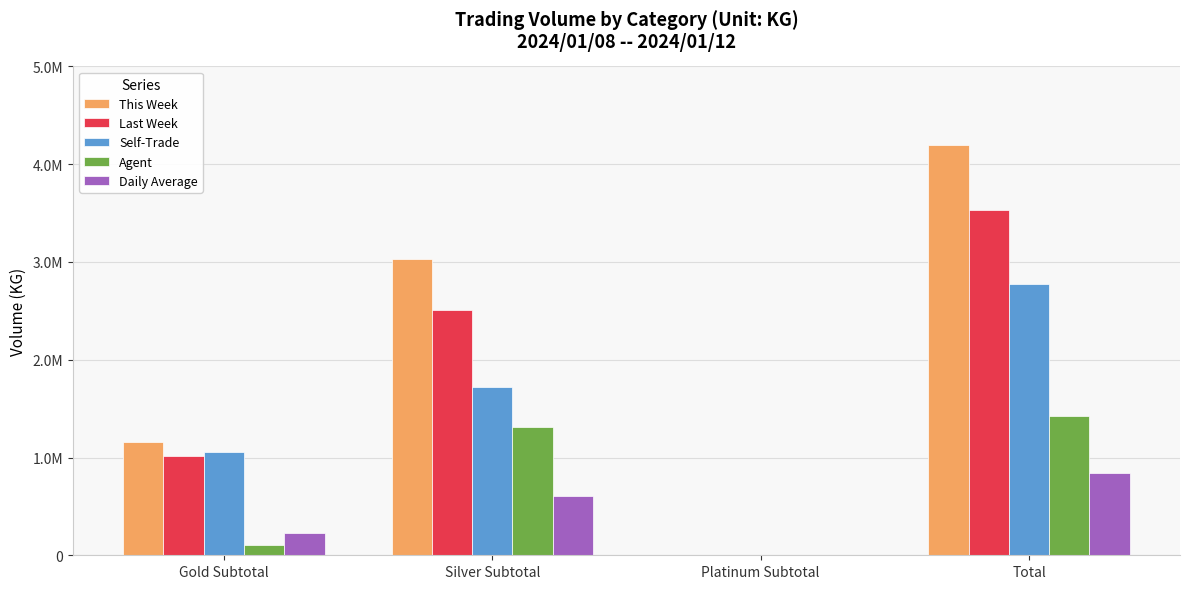

Reading left to right, transcribe all the data shown in this chart.

This Week: Gold Subtotal=1160740.0	Silver Subtotal=3031038.0	Platinum Subtotal=782.0	Total=4192560.0
Last Week: Gold Subtotal=1020329.6	Silver Subtotal=2508234.0	Platinum Subtotal=398.0	Total=3528961.6
Self-Trade: Gold Subtotal=1052072.0	Silver Subtotal=1718489.0	Platinum Subtotal=507.0	Total=2771068.0
Agent: Gold Subtotal=108668.0	Silver Subtotal=1312549.0	Platinum Subtotal=275.0	Total=1421492.0
Daily Average: Gold Subtotal=232148.0	Silver Subtotal=606207.6	Platinum Subtotal=156.4	Total=838512.0